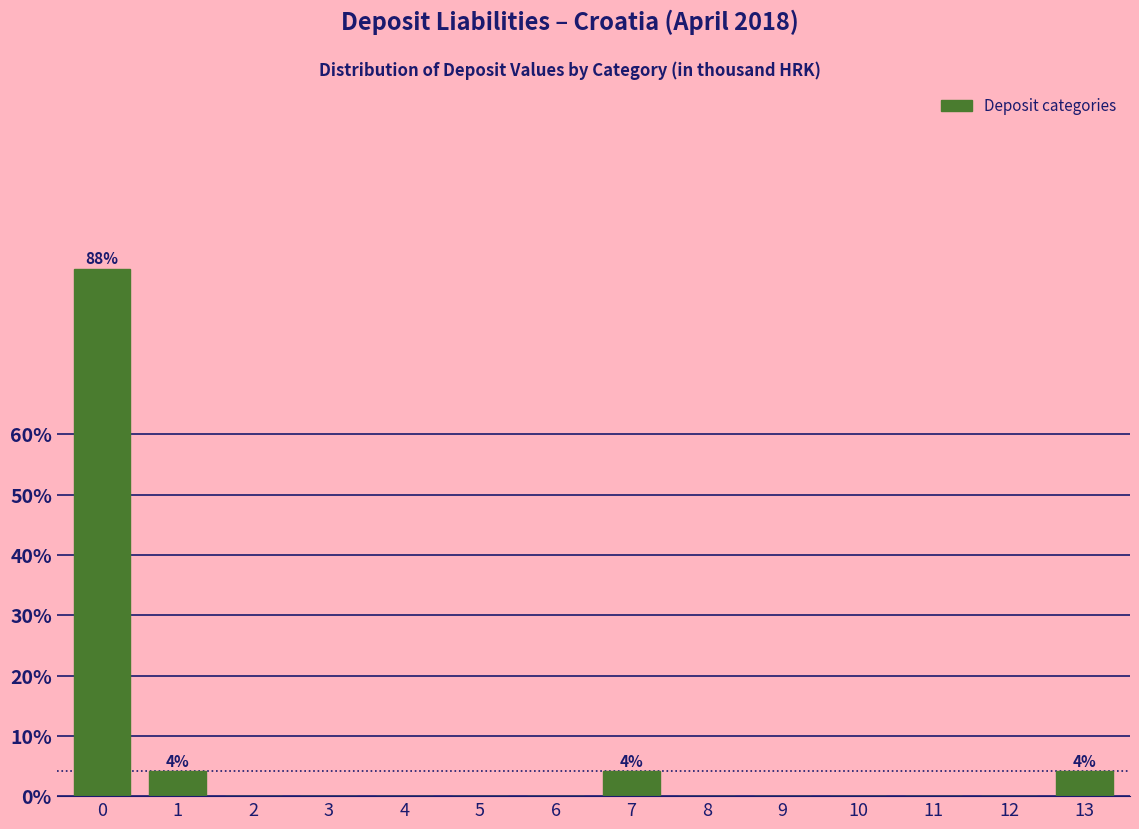

Reading left to right, what are all the values shown in this chart?

0=87.5	1=4.2	2=0.0	3=0.0	4=0.0	5=0.0	6=0.0	7=4.2	8=0.0	9=0.0	10=0.0	11=0.0	12=0.0	13=4.2